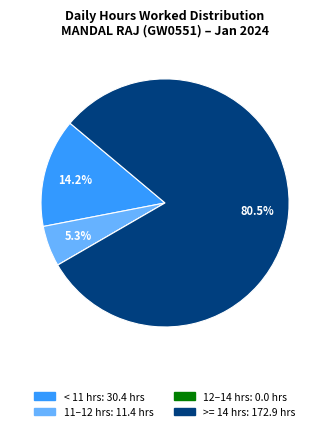

Is there any slice that represents more than half of the pie?

Yes